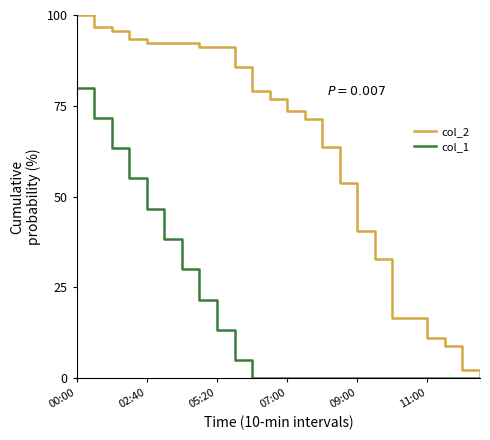

At how many categories does at least one series exceed 21?

18